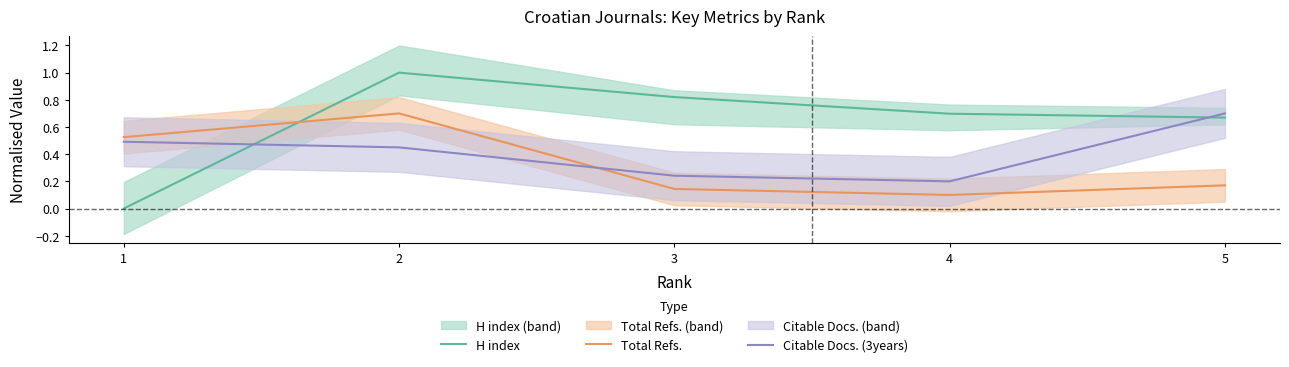

Which category has the highest value across all series?

2